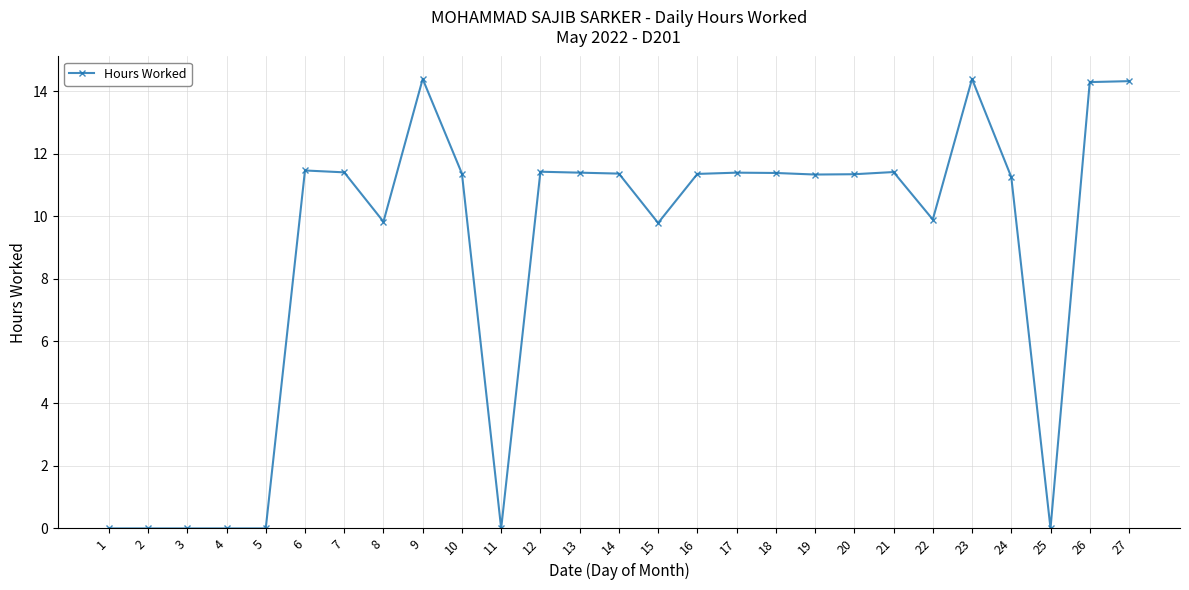

True or false: the data shows 0.0 at 25.

True